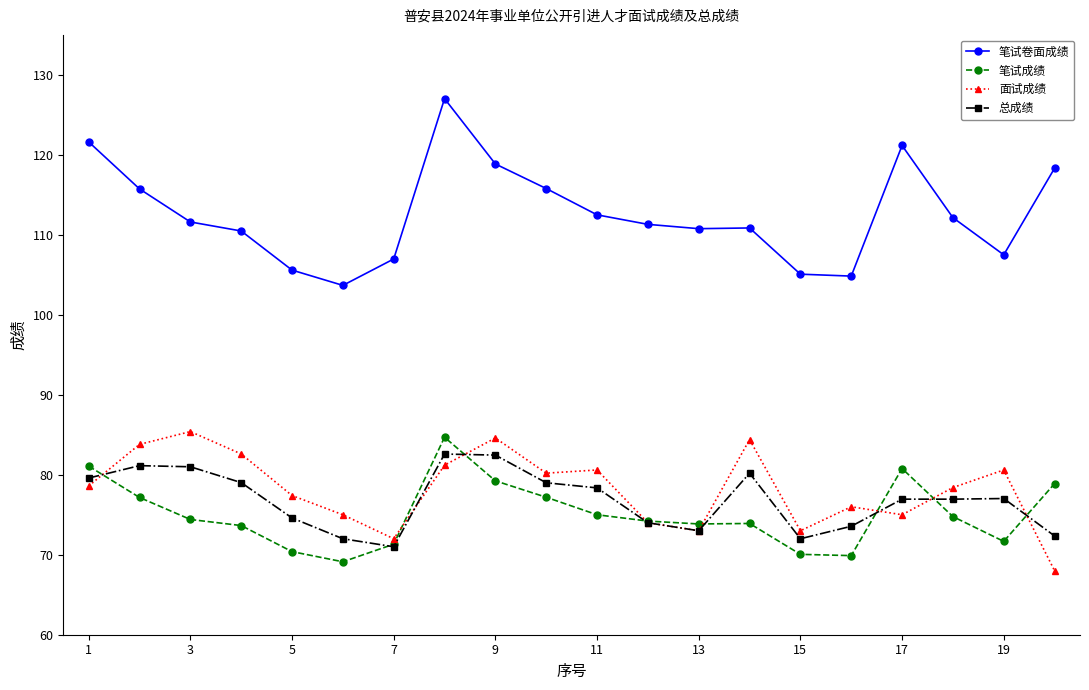

Is this an area chart (filled region under the line)?

No